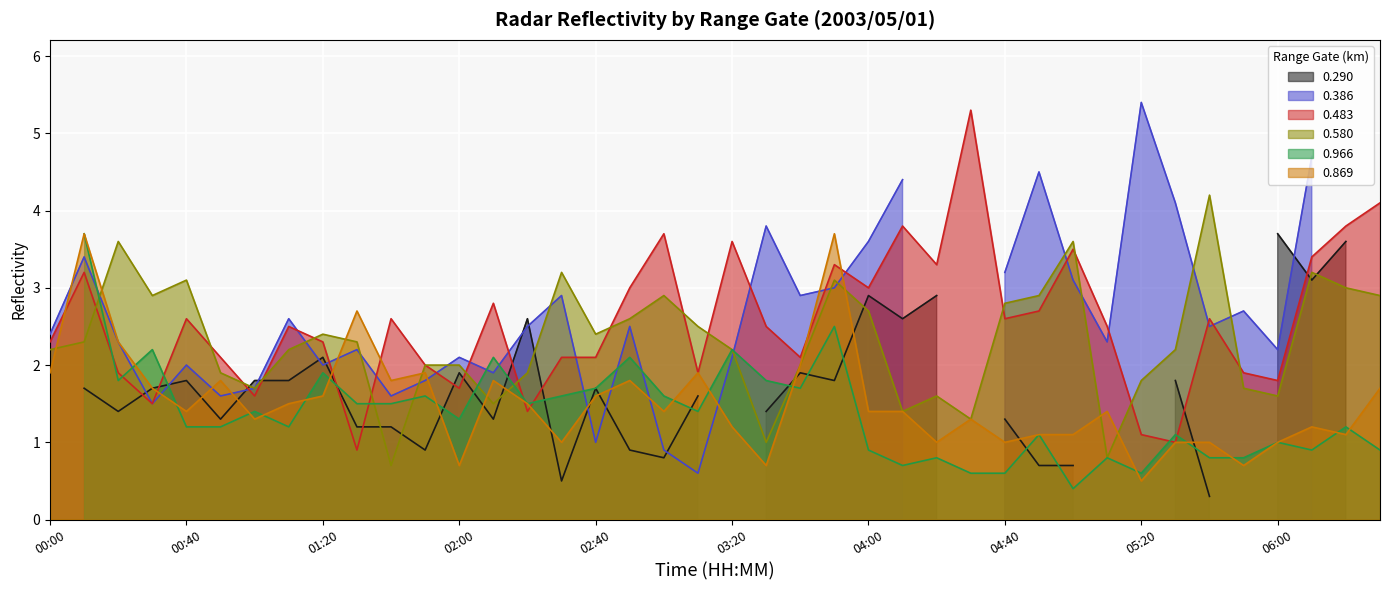

At how many categories does at least one series exceed 2?

33